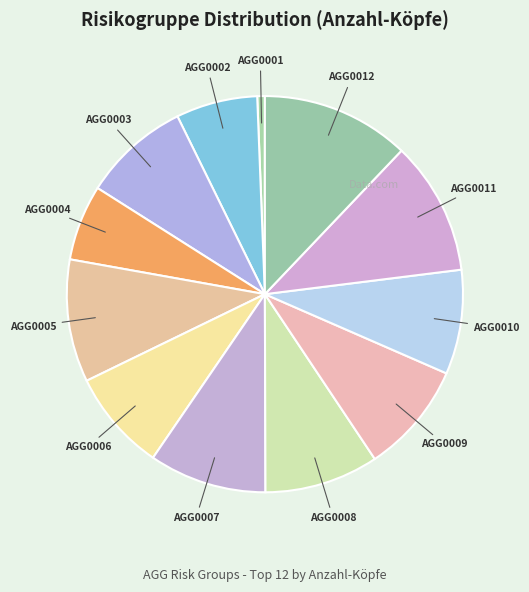

What is the largest slice in the pie chart?

AGG0012